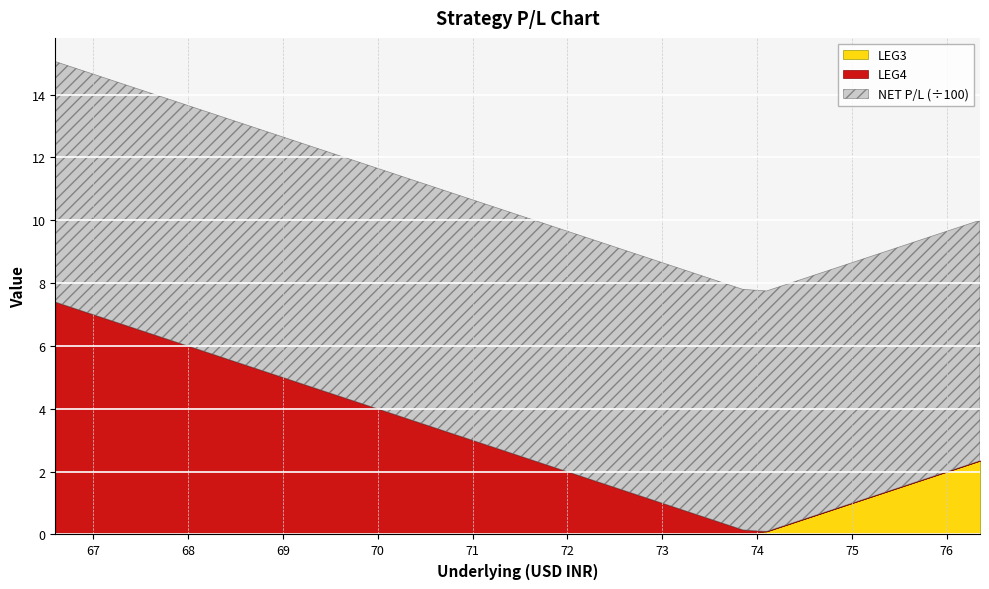

Which series has the largest range (max minus min)?

LEG4